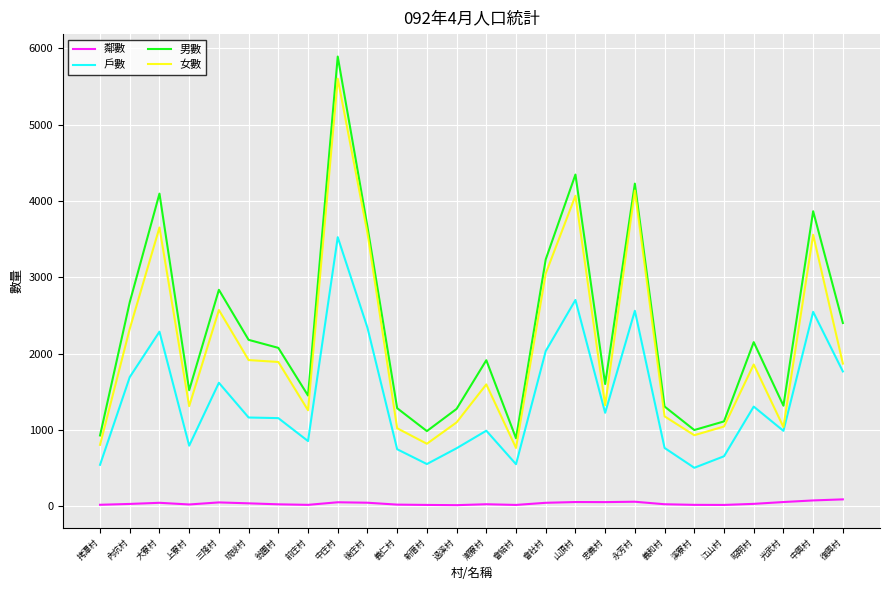

The 男數 series shows 1489 at 新厝村. True or false?

False